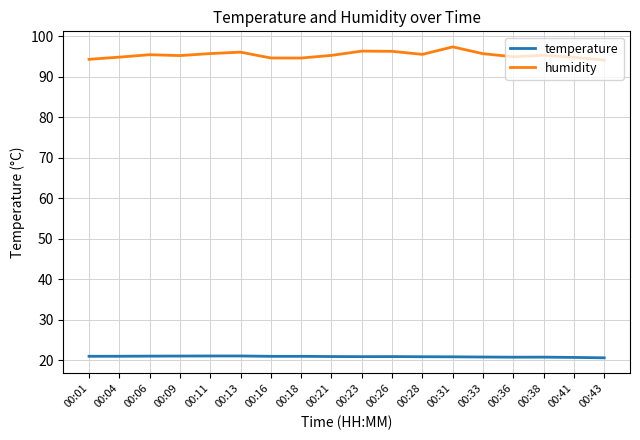

At which label does humidity reach its peak?

00:31